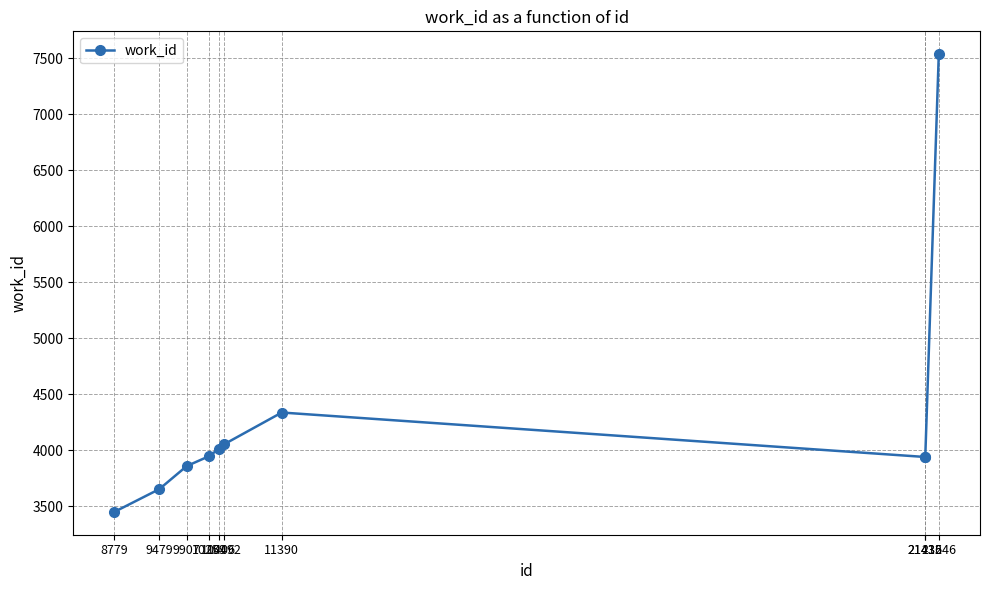

At which category does the chart reach its peak across all series?

21646